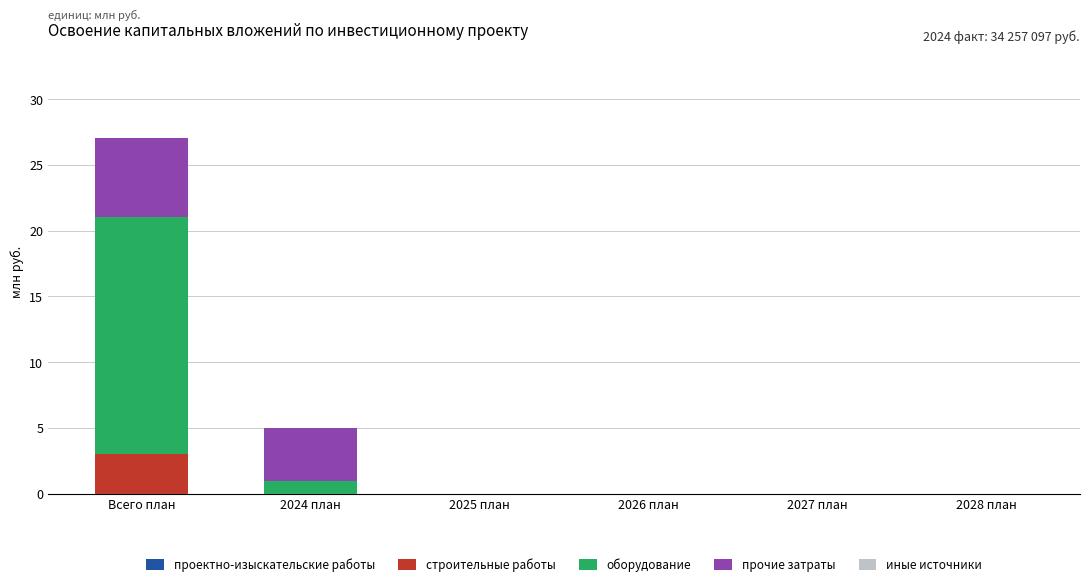

At which label does строительные работы reach its peak?

Всего план